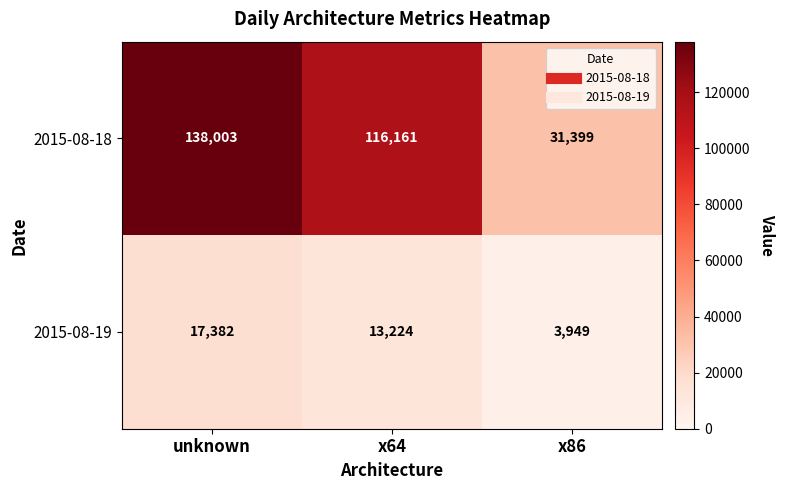

What is the minimum value shown in the chart?

3949